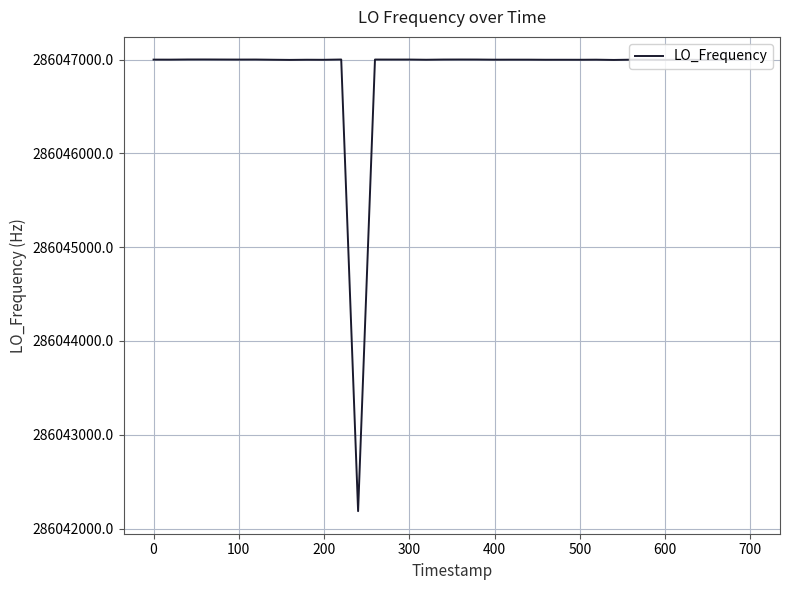

What is the maximum value shown in the chart?

286047001.5